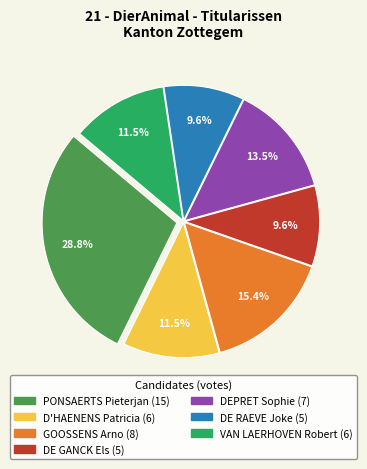

Between GOOSSENS Arno and DE GANCK Els, which is larger?

GOOSSENS Arno